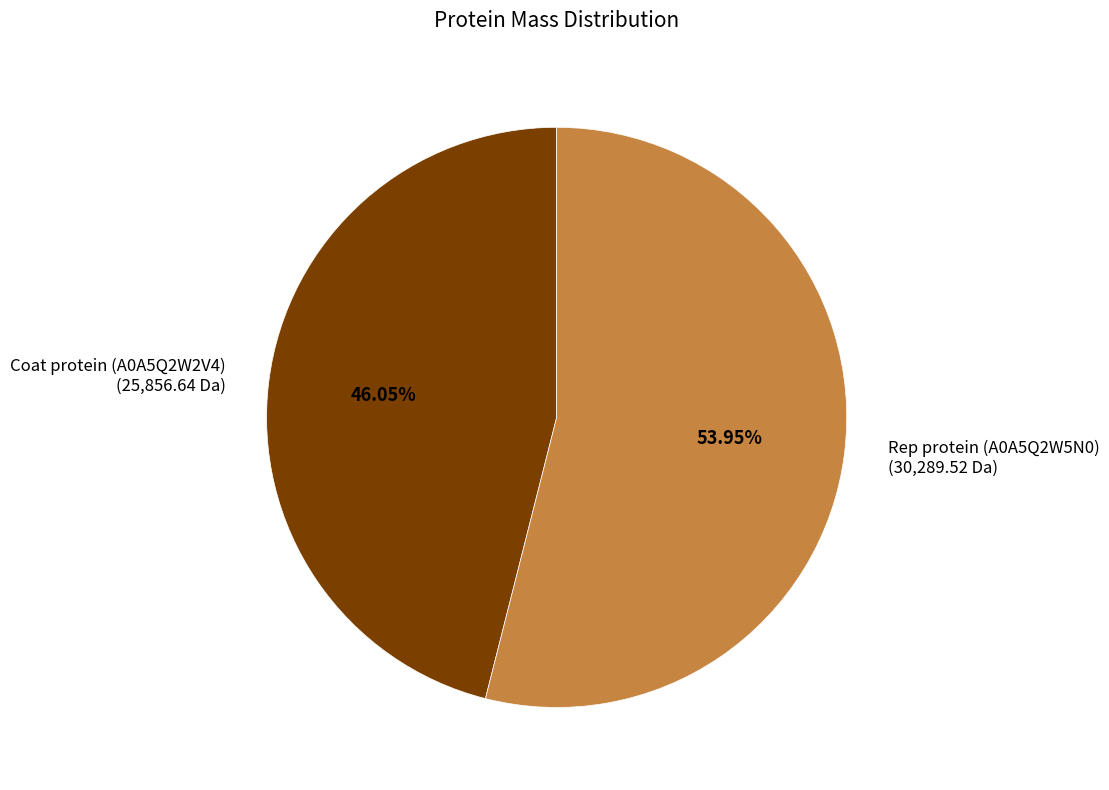

Which slice is the smallest?

Coat protein (A0A5Q2W2V4)